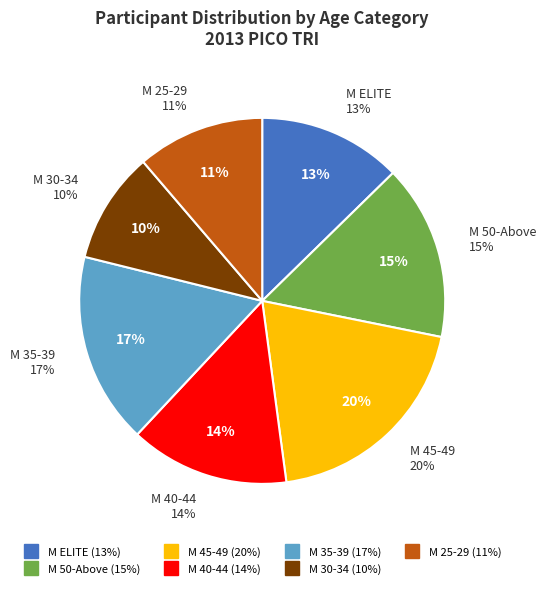

True or false: M 35-39 accounts for 7% of the total.

False